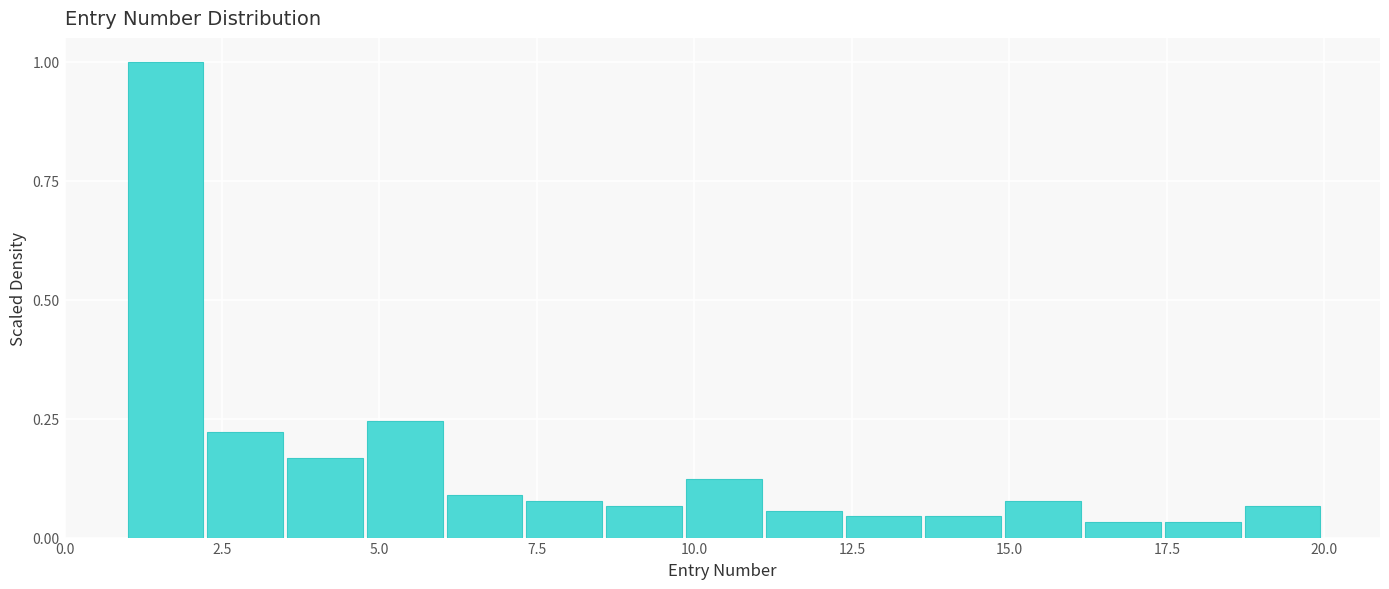

Read against the x-axis, roughly where is the centre of the tallest bar?

1.5